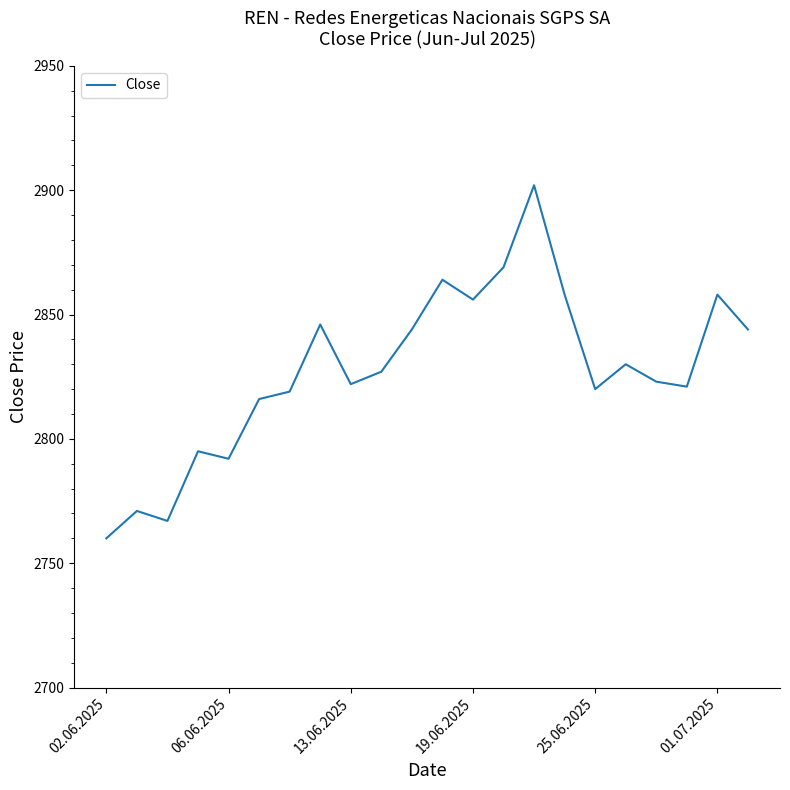

What is the difference between the maximum and minimum values?

142